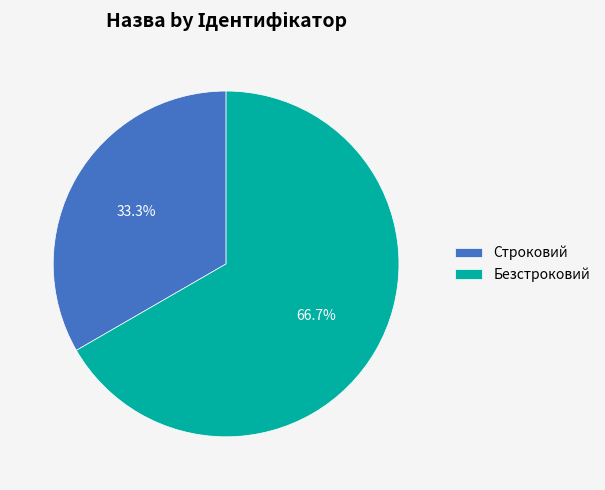

Which category has the biggest portion of the pie?

Безстроковий